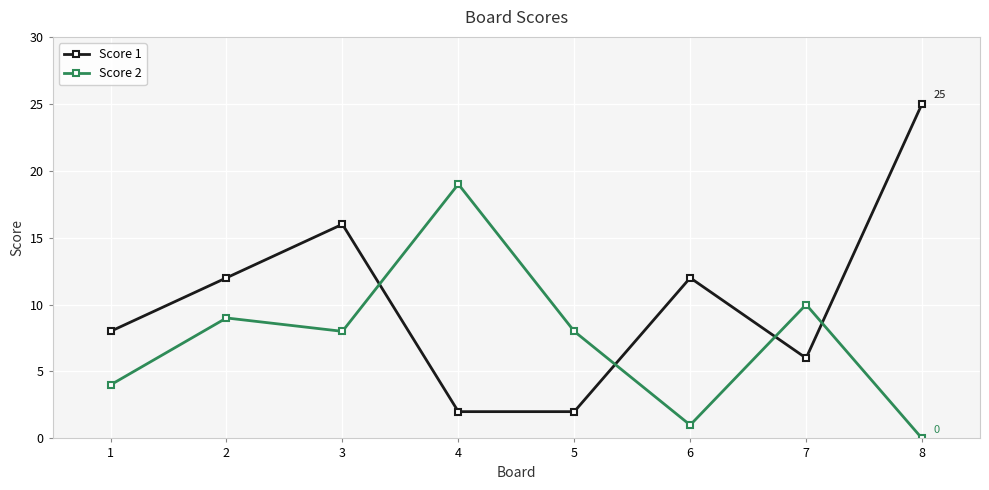

What is the total value across all series at 2?

21